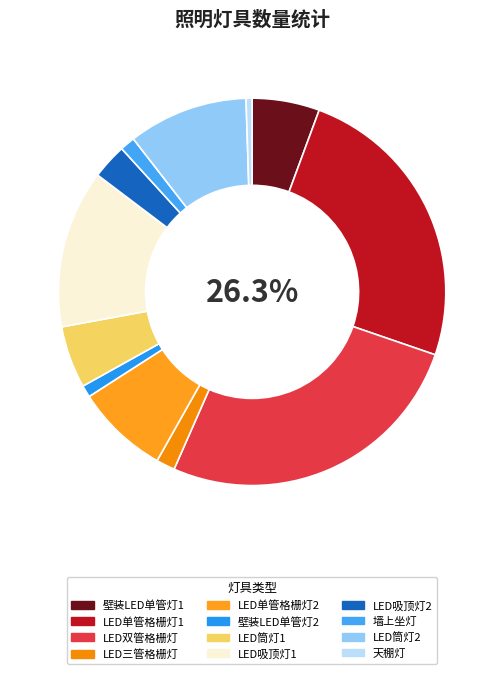

Which slice is the smallest?

天棚灯